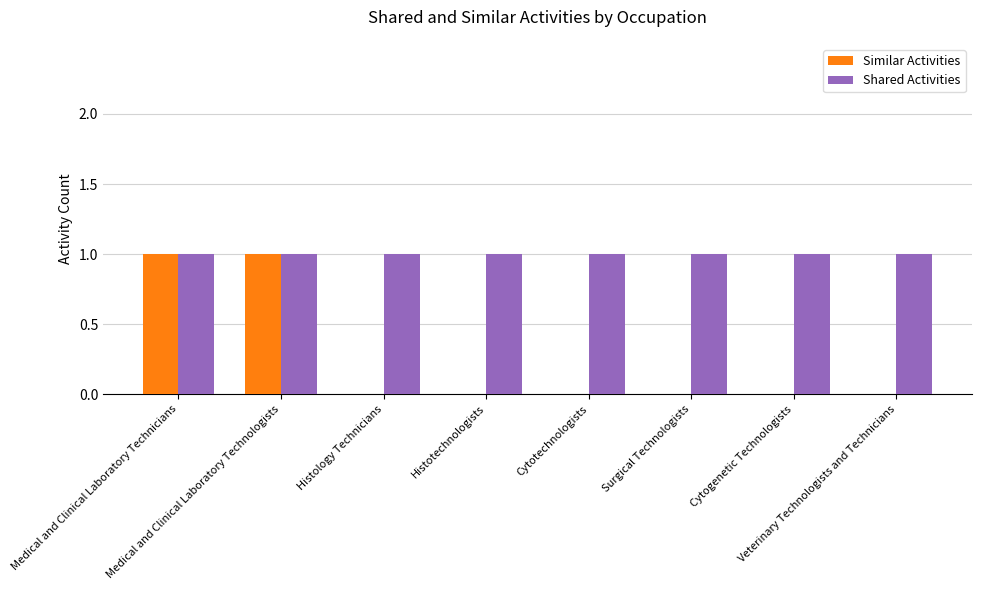

Does the chart contain stacked bars?

No